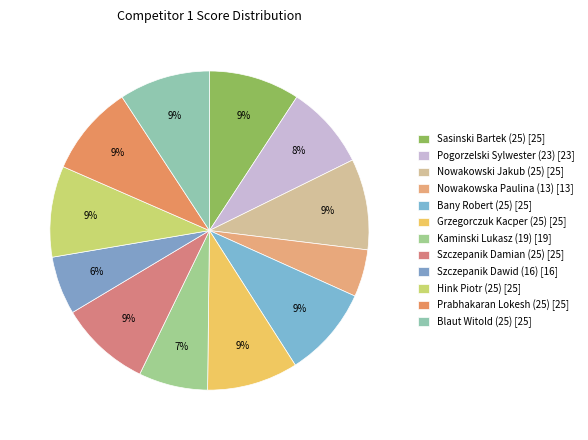

How many segments does this pie chart have?

12